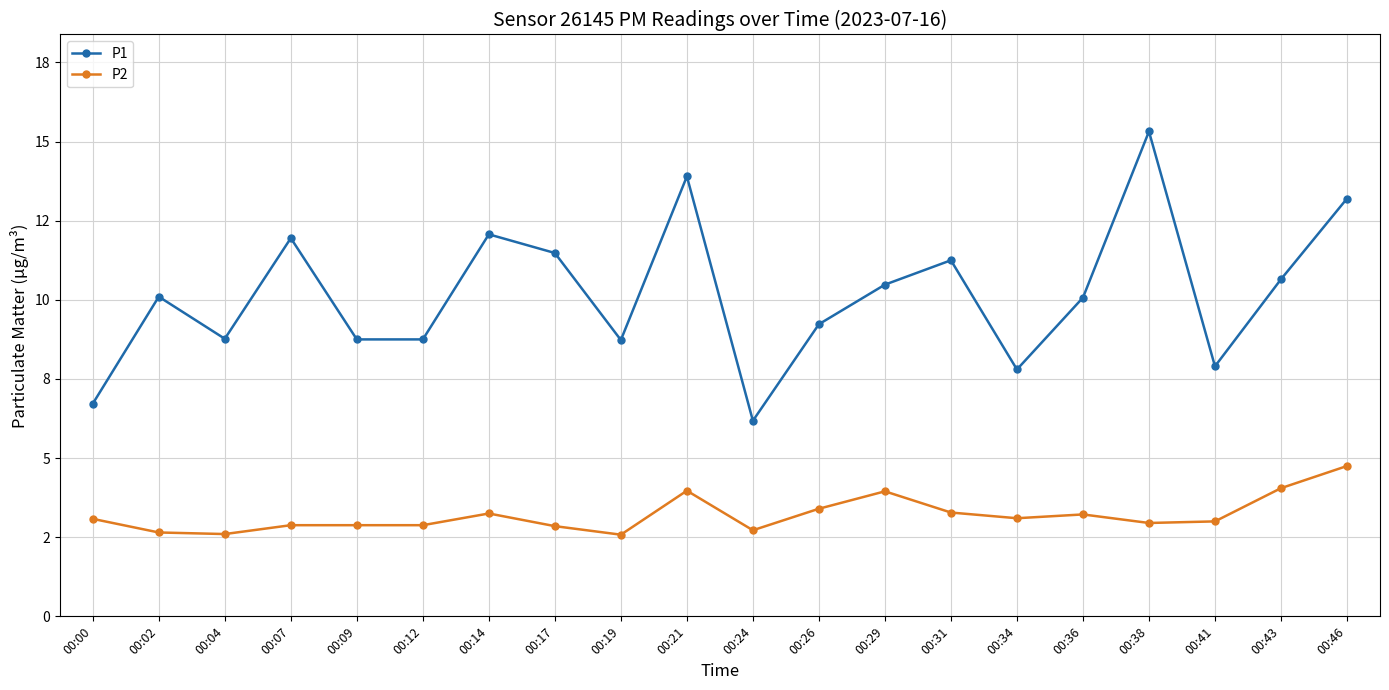

How many interior local peaks does the P2 series have?

4